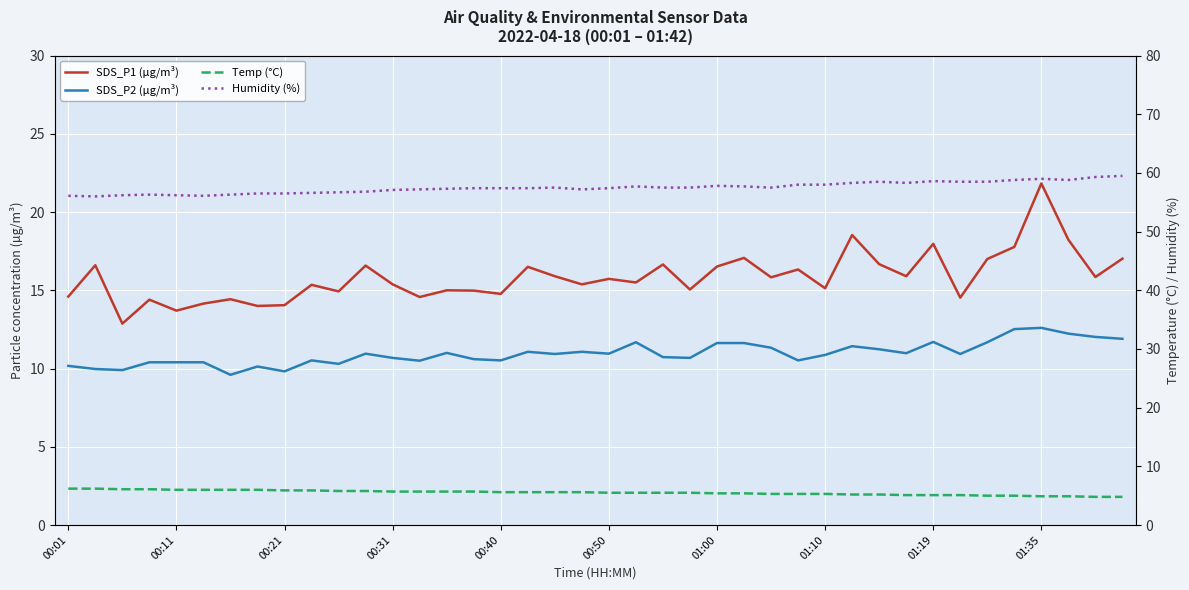

What is the spread (max minus min) of values at 11?

51.0